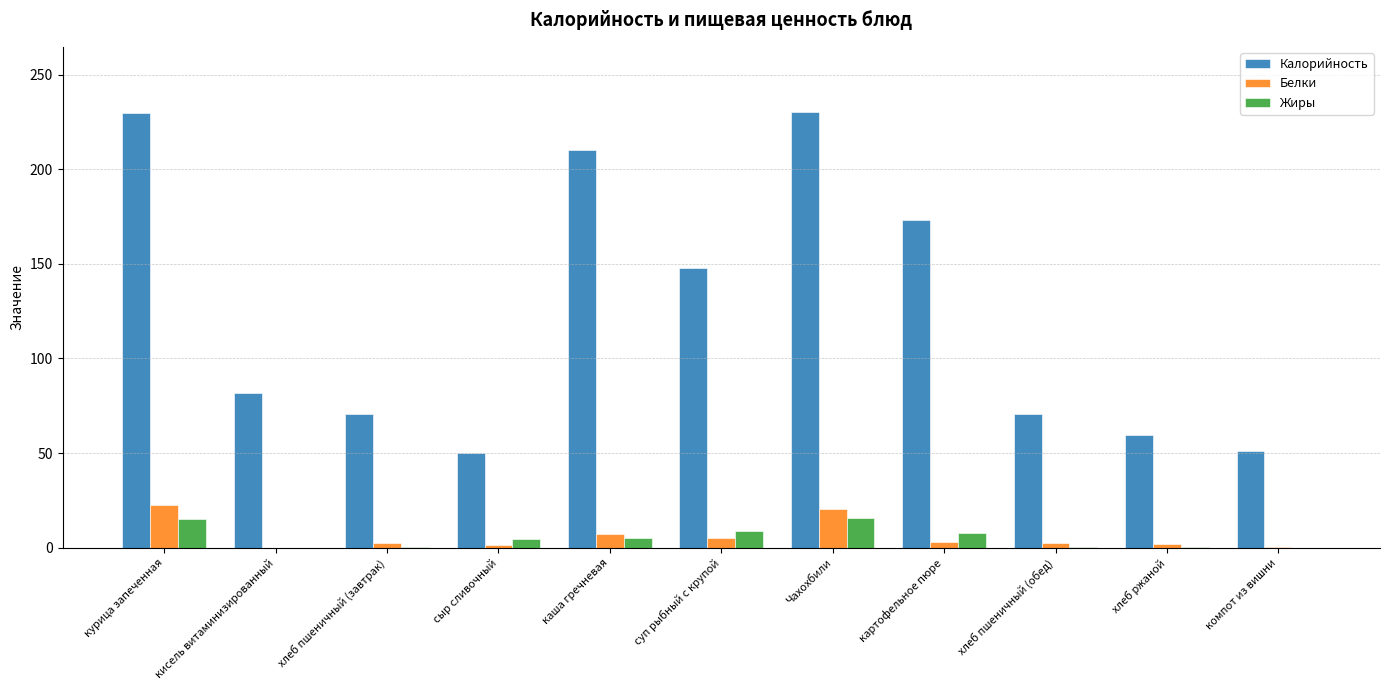

Which series changed the most between Чахохбили and хлеб пшеничный (обед)?

Калорийность